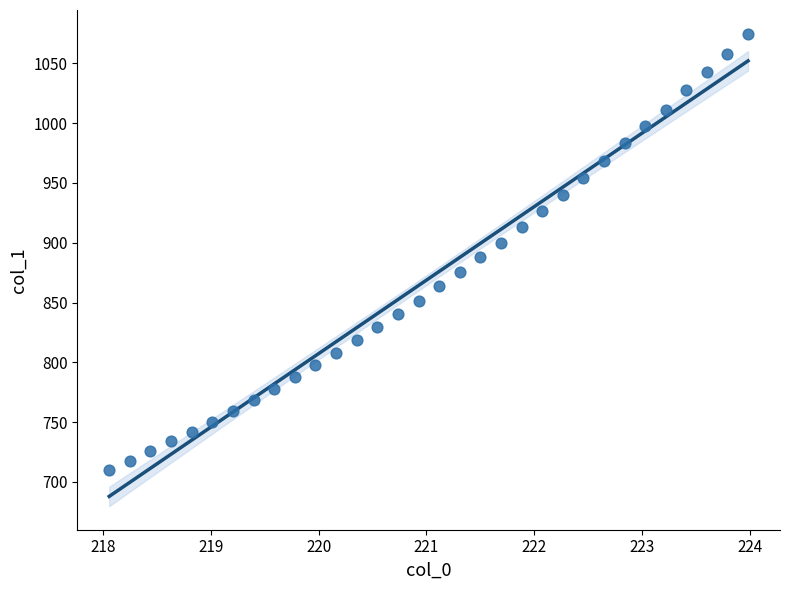

What is the range of X values (max minus min)?

5.9